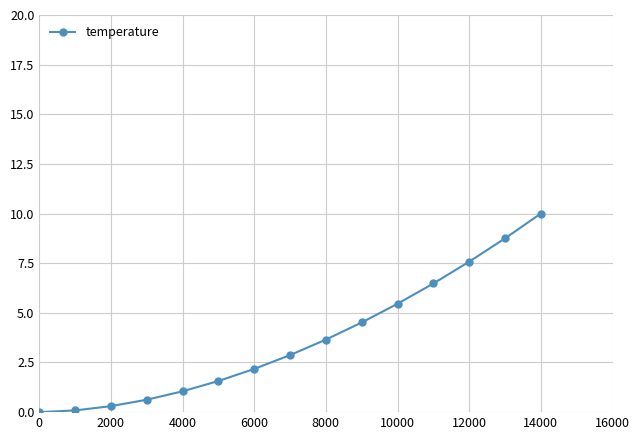

What is the average value?

3.7